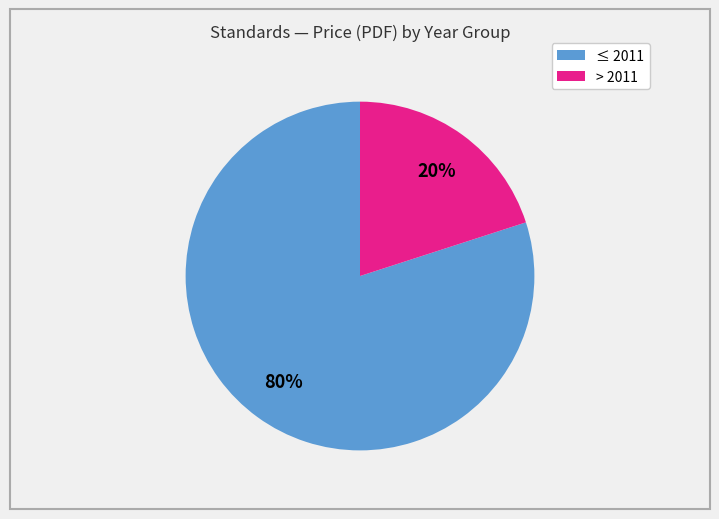

To the nearest percent, what is the difference between the largest and smallest slice percentages?

60%